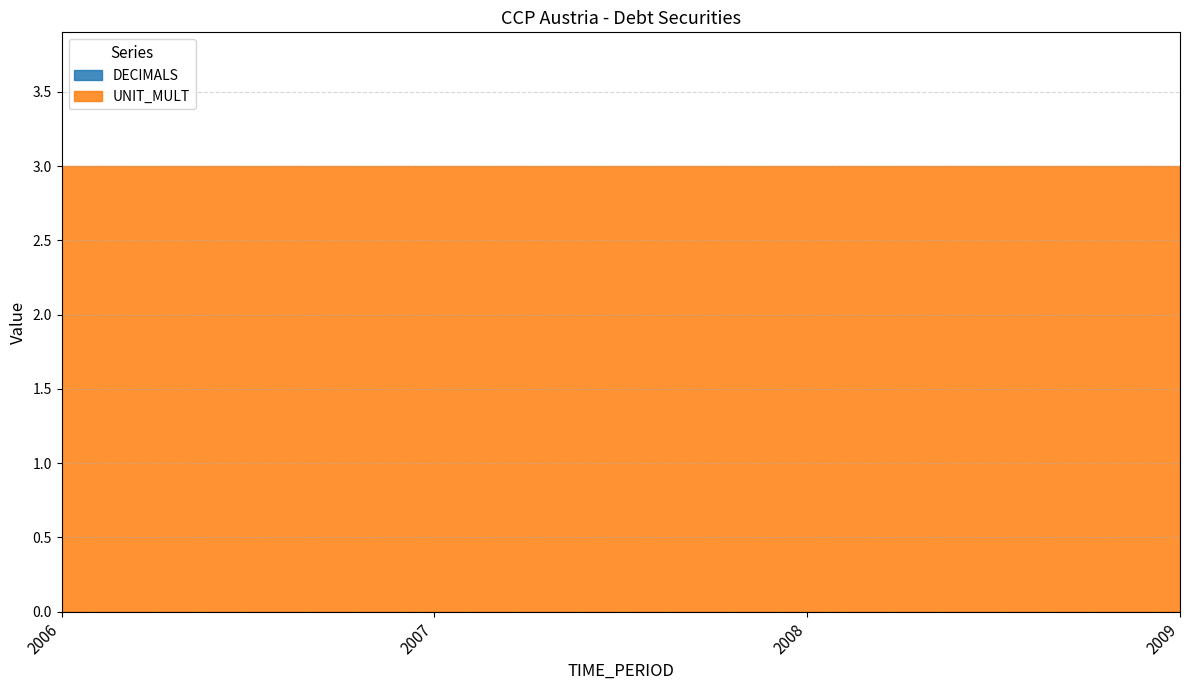

Rank the series at 2009 from highest to lowest value.

UNIT_MULT, DECIMALS